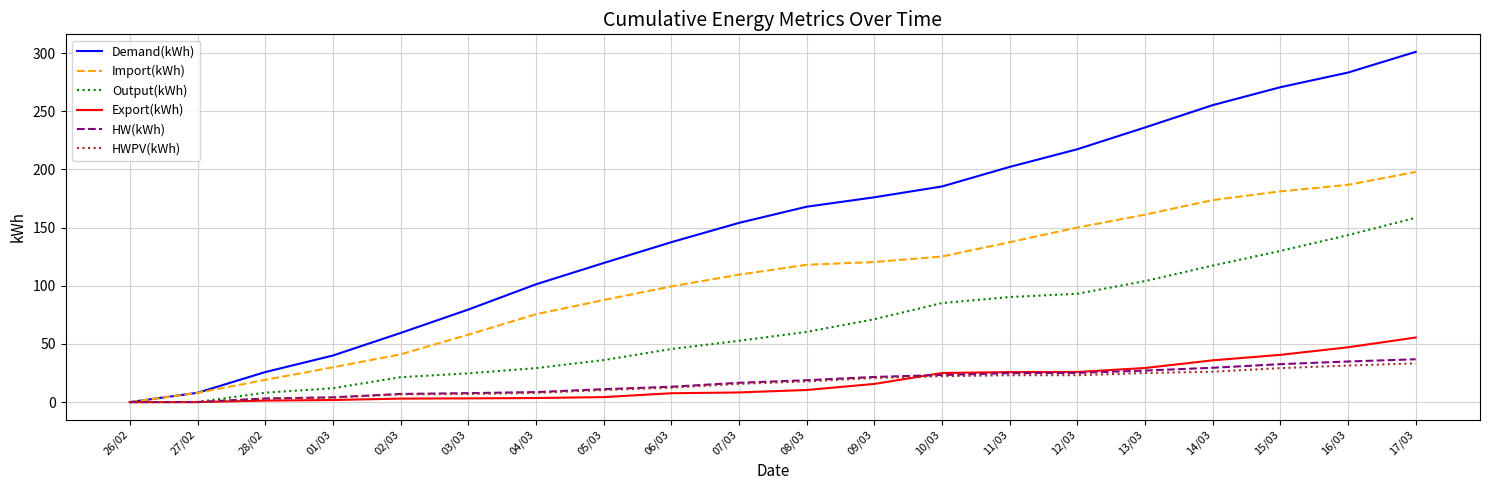

What is the difference between the maximum and second lowest values in the HWPV(kWh) series?

33.3